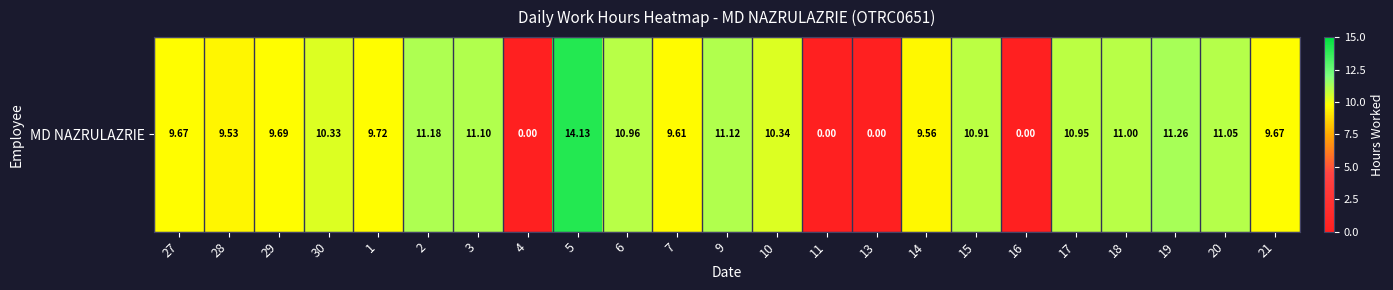

Which label corresponds to the smallest value in the chart?

4